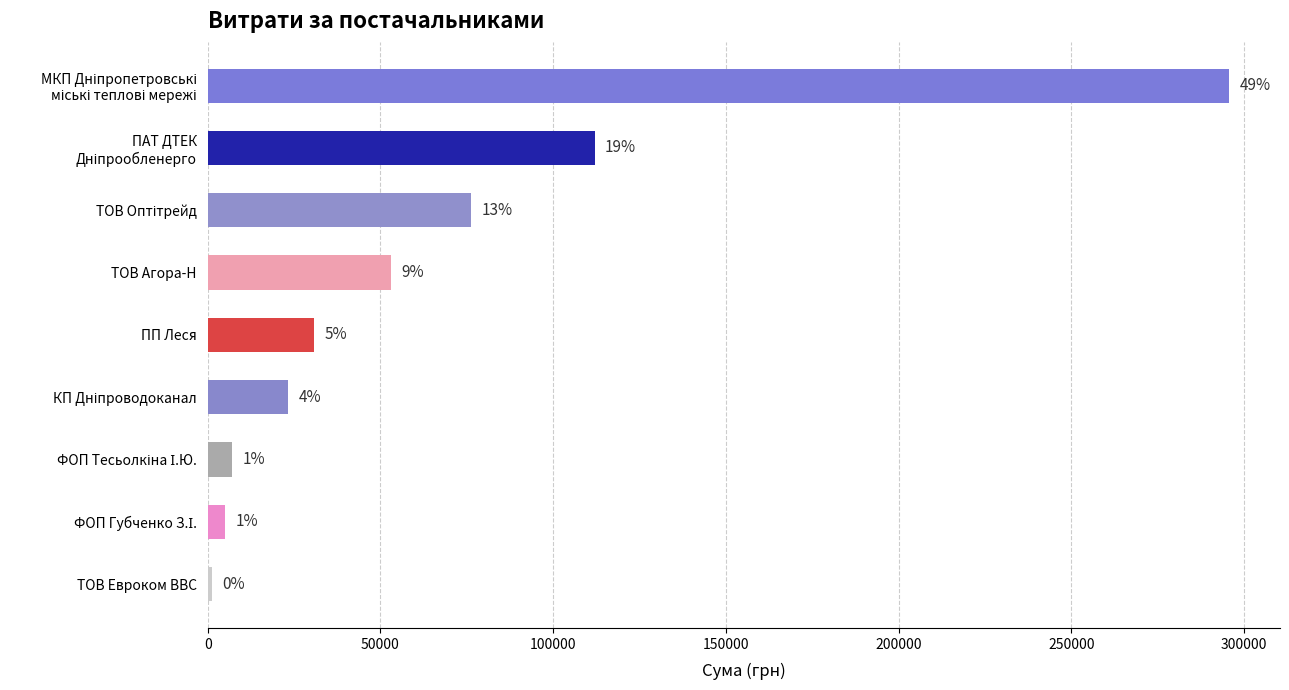

How many bars are there in total?

9